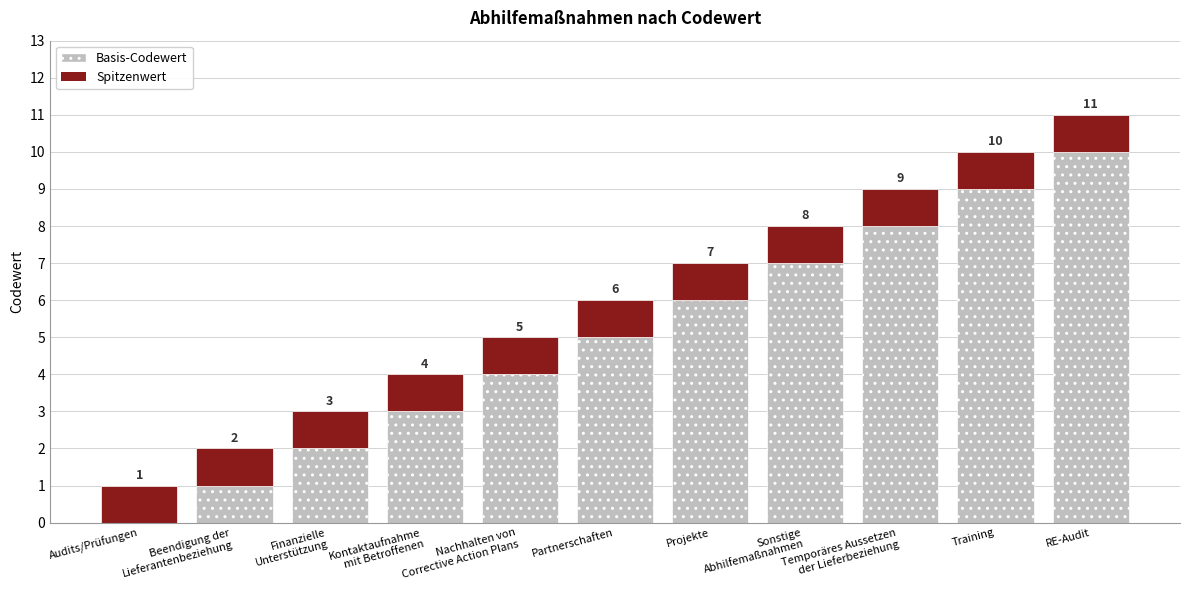

Which category has the highest value in the Basis-Codewert series?

RE-Audit